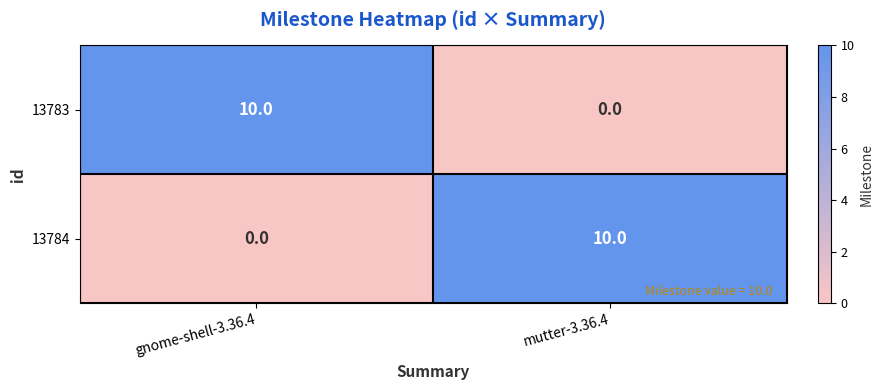

At how many categories does at least one series exceed 8?

2